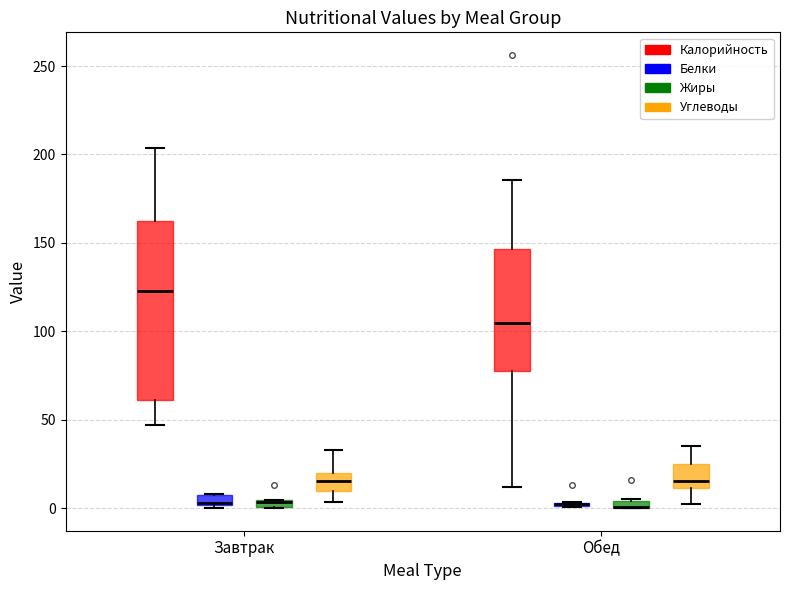

Where is the upper edge of the box for Обед (Жиры) on the y-axis? The values are not printed on the chart, so give them approximately, as read against the axis.

5